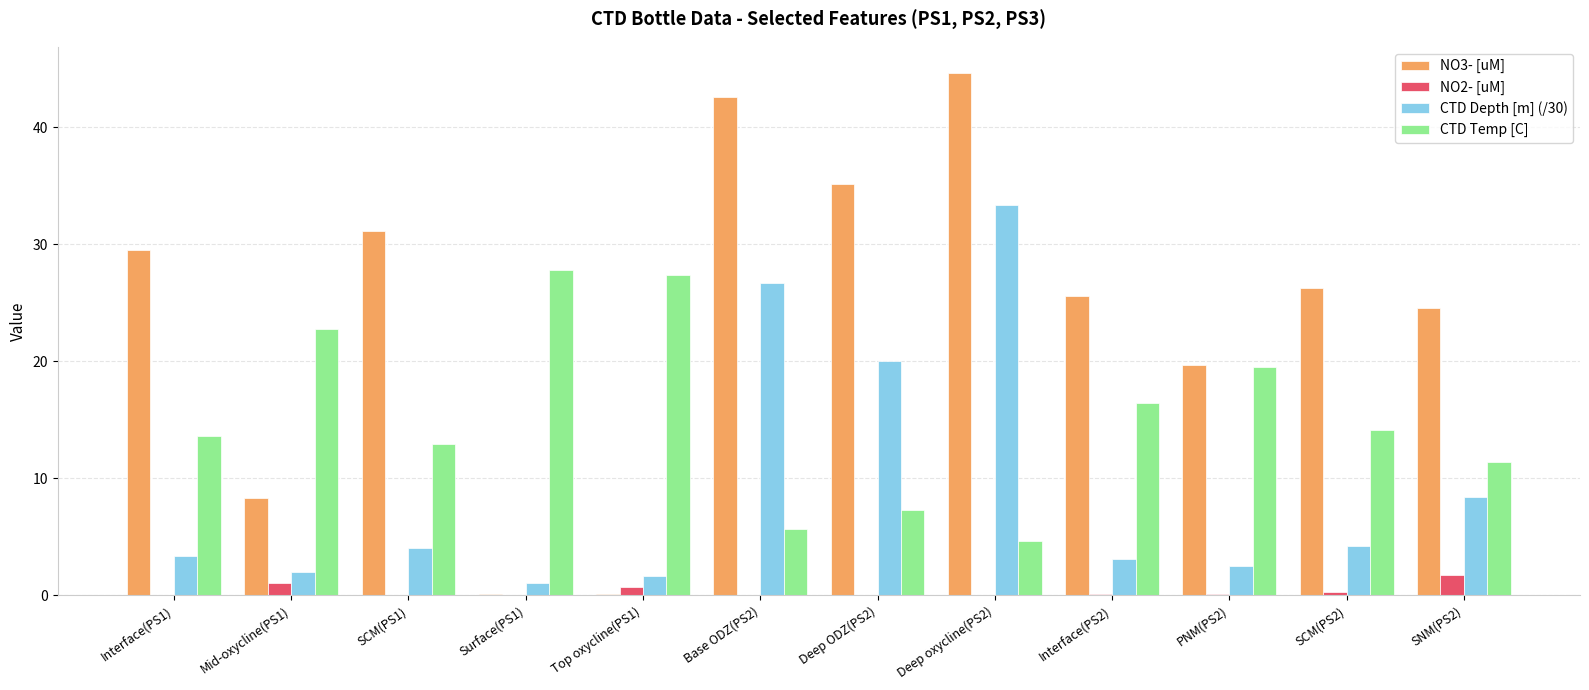

Is it true that NO3- [uM] equals 42.8 at SCM(PS2)?

False